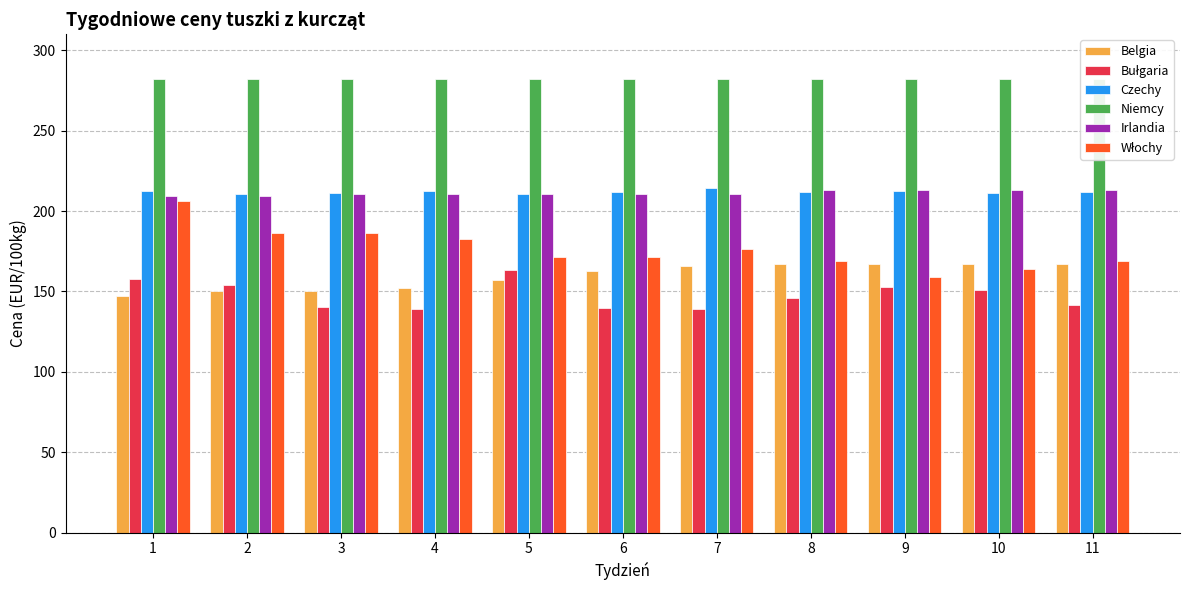

At which category is the sum across all series the highest?

1